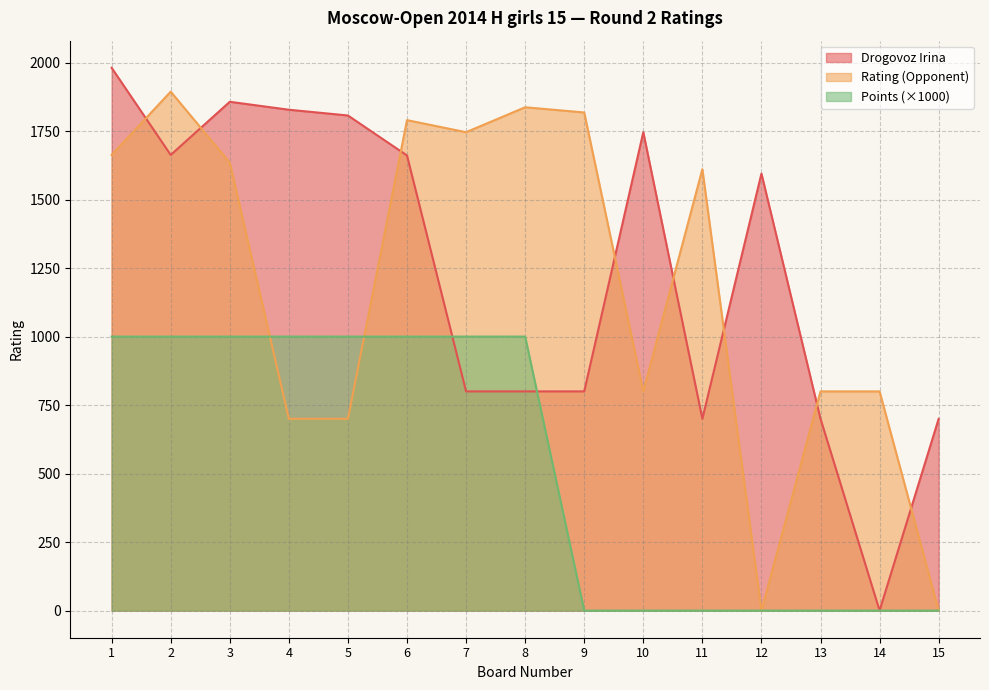

Reading right to left, what are all the values shown in this chart?

Drogovoz Irina: 700	0	700	1595	700	1746	800	800	800	1661	1807	1828	1857	1663	1981
Rating (Opponent): 0	800	800	0	1611	800	1818	1837	1746	1790	700	700	1635	1894	1663
Points: 0	0	0	0	0	0	0	1000	1000	1000	1000	1000	1000	1000	1000